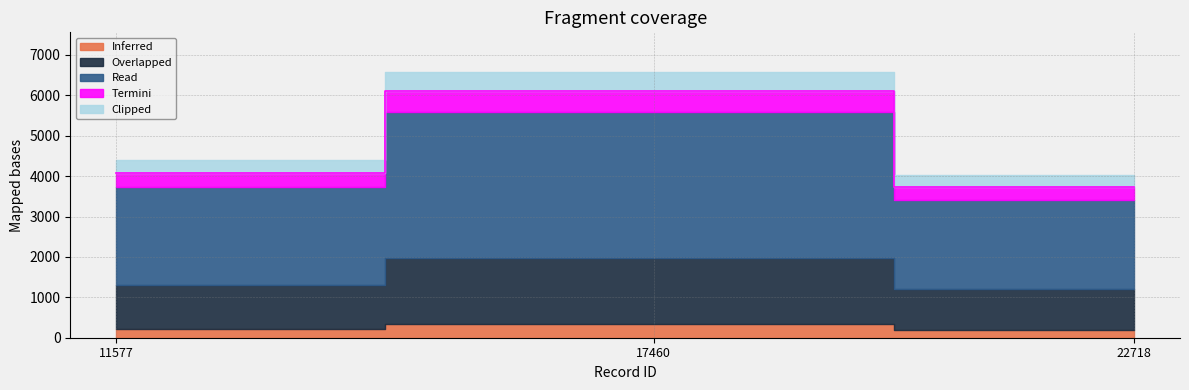

Count the number of categories in the chart.

3